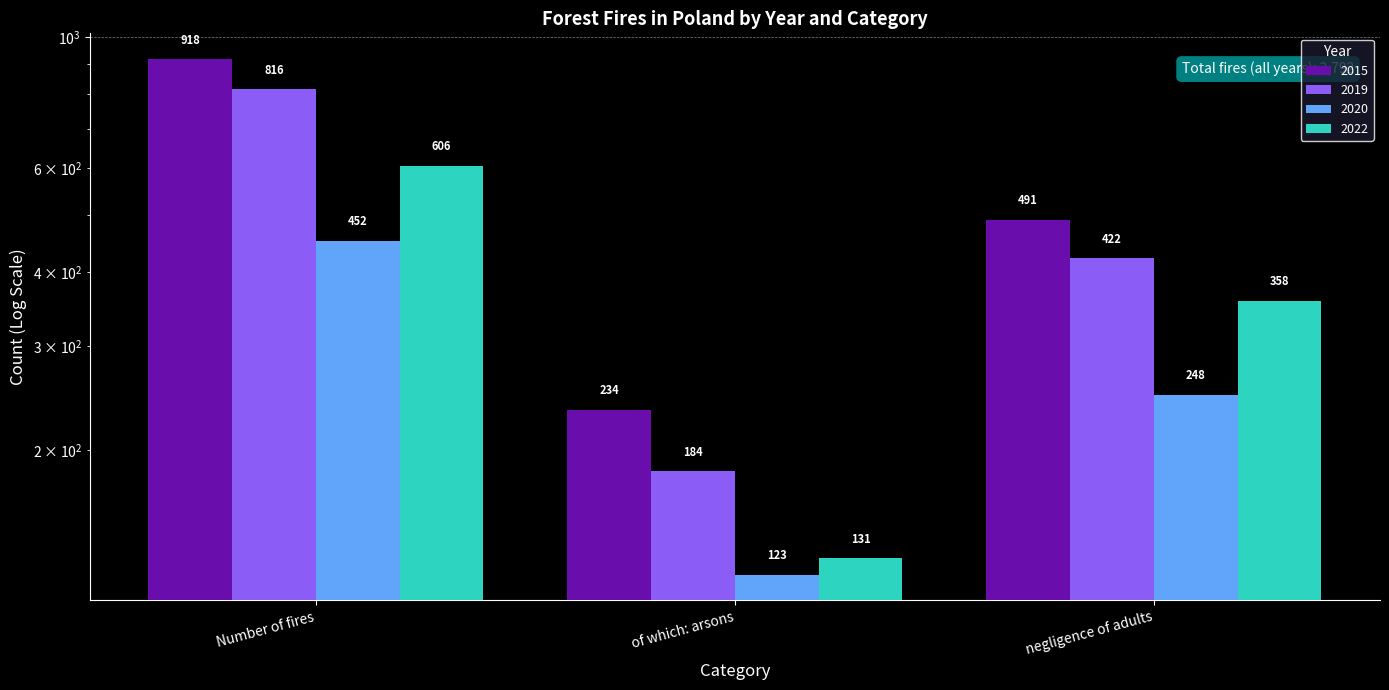

At which label does 2020 reach its minimum?

of which: arsons